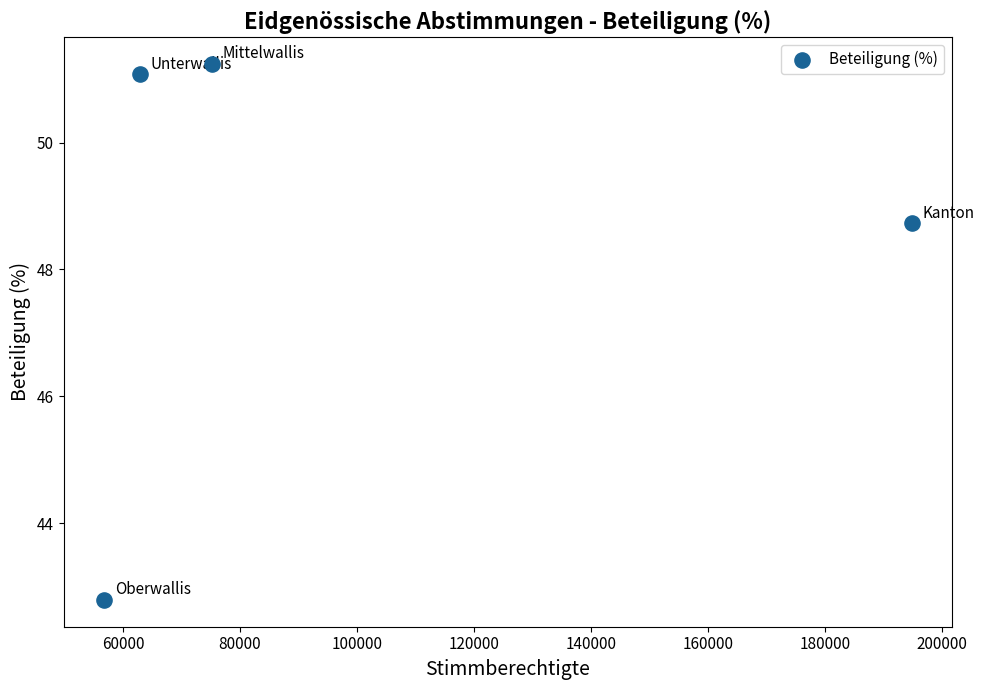

What is the average X value?

97410.5